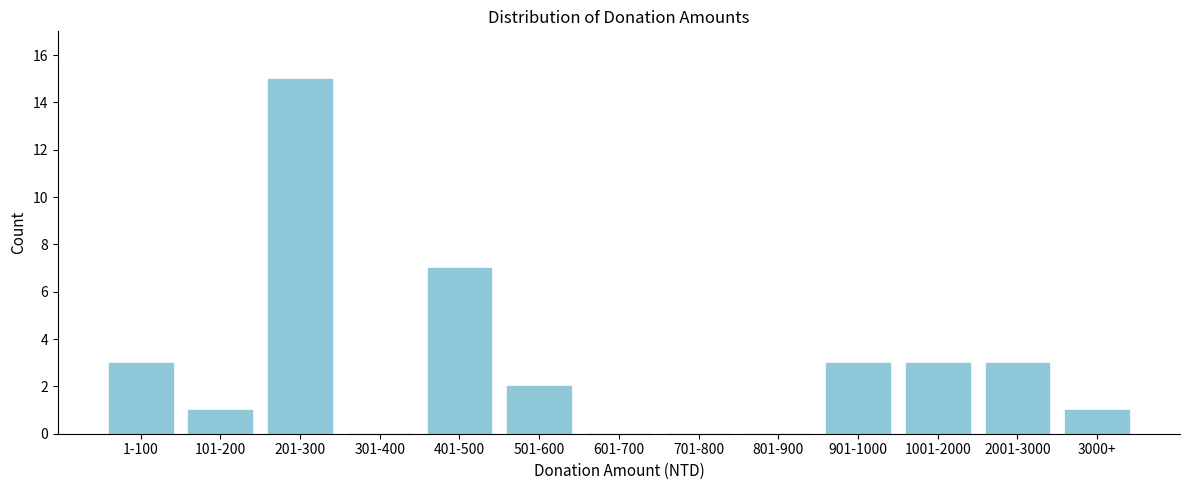

Reading left to right, extract all data points from this chart.

1-100=3	101-200=1	201-300=15	301-400=0	401-500=7	501-600=2	601-700=0	701-800=0	801-900=0	901-1000=3	1001-2000=3	2001-3000=3	3000+=1